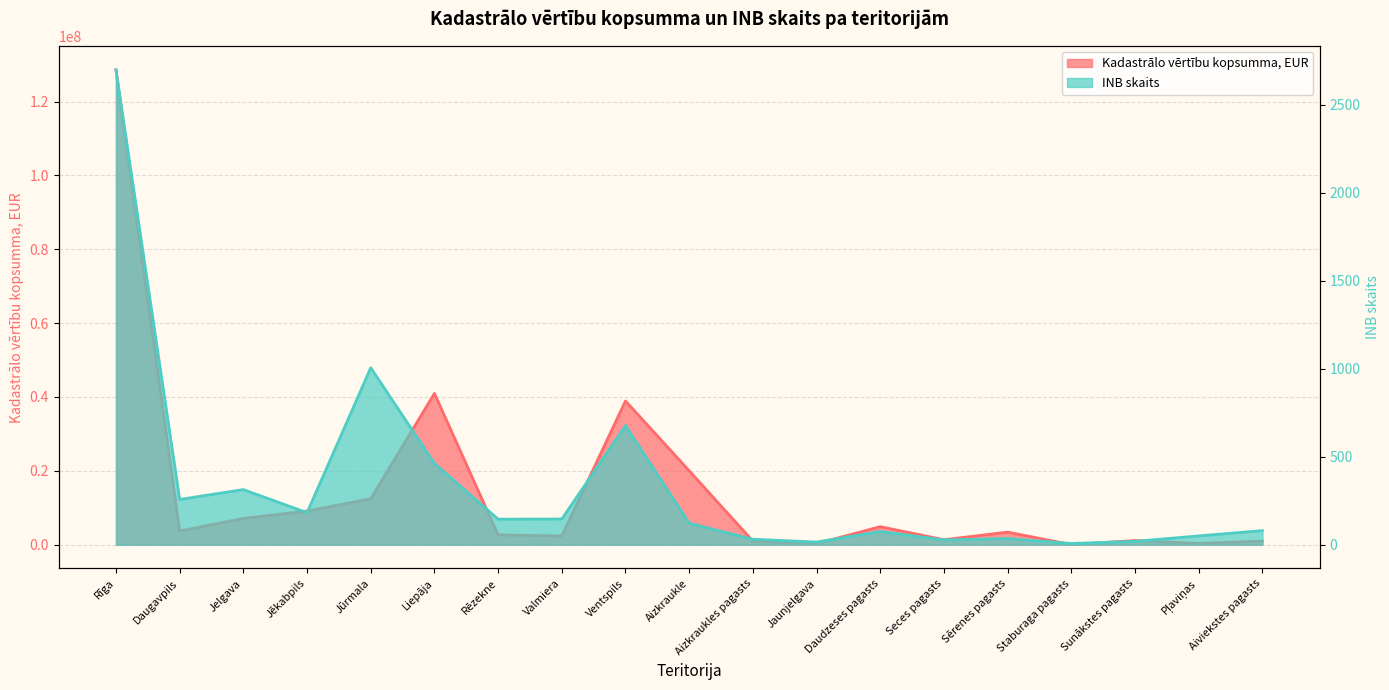

Which category has the lowest value across all series?

Staburaga pagasts